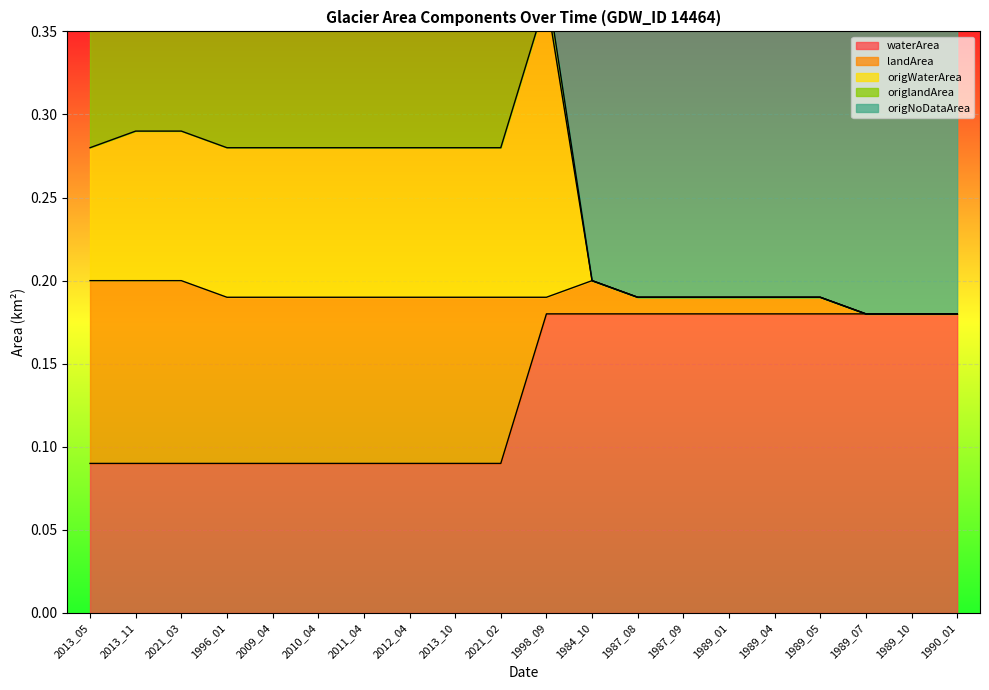

Between 2013_05 and 1990_01, which series saw the biggest shift?

origNoDataArea